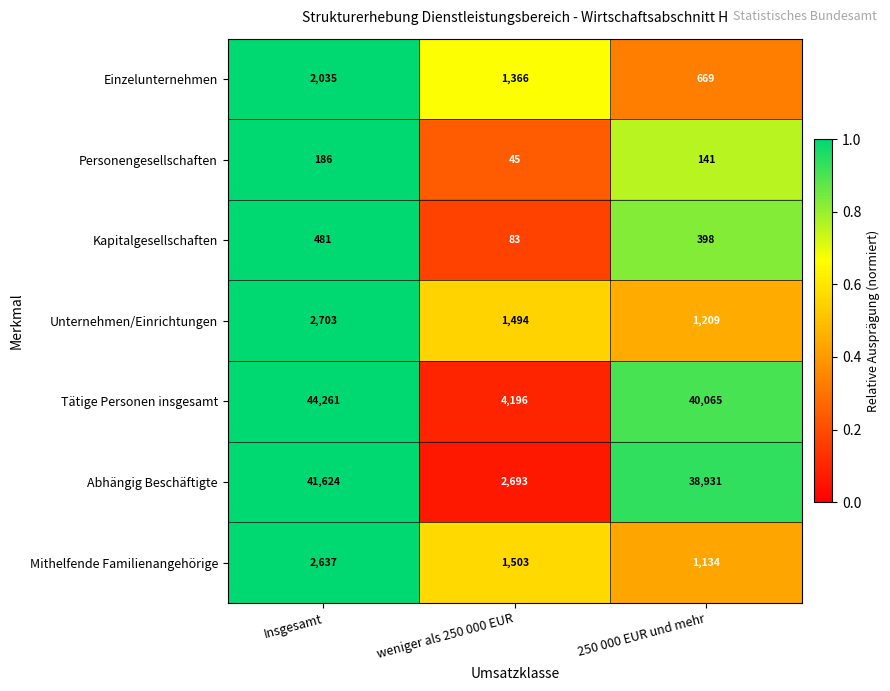

Which label corresponds to the largest value in the chart?

Insgesamt